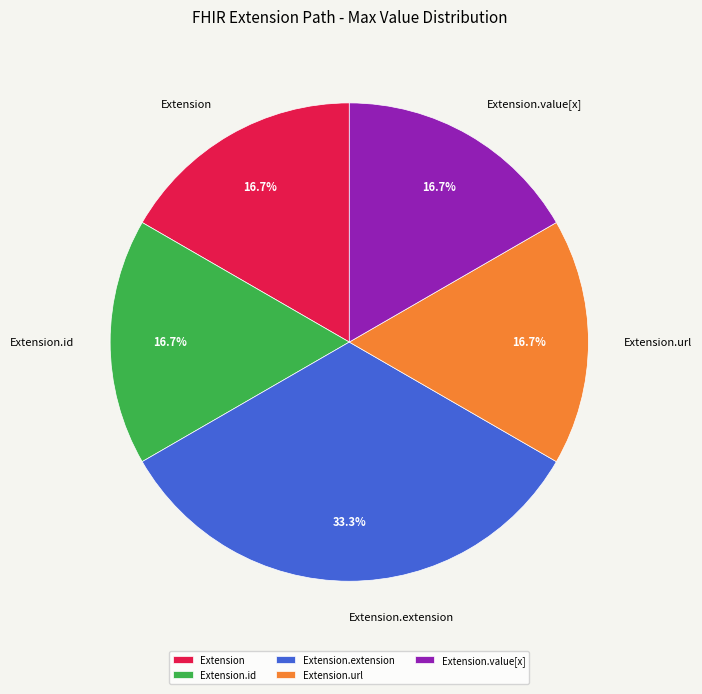

What is the largest slice in the pie chart?

Extension.extension